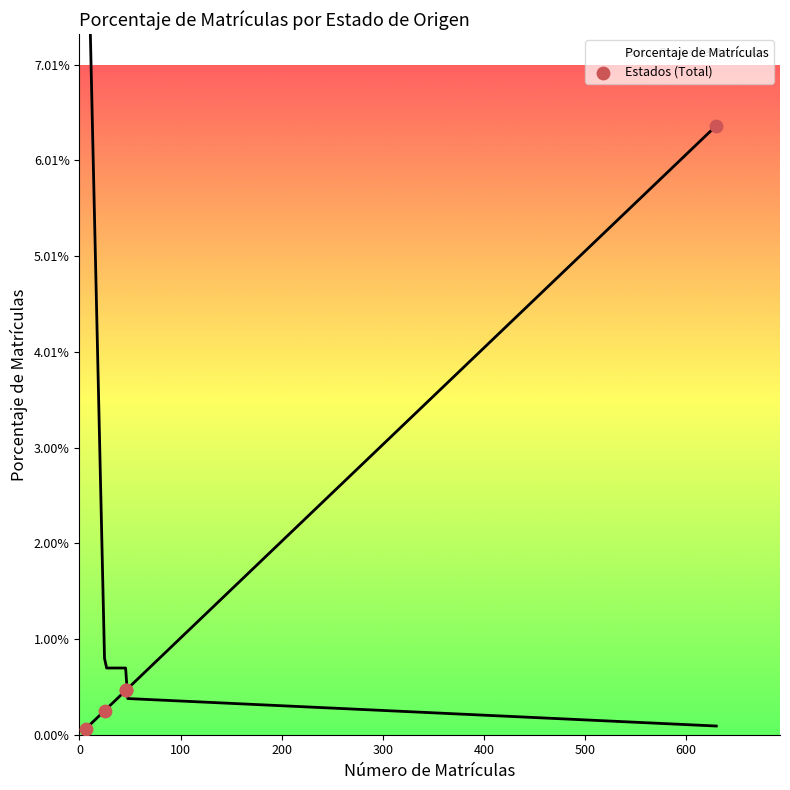

Between 100 and 400, which is larger?

400